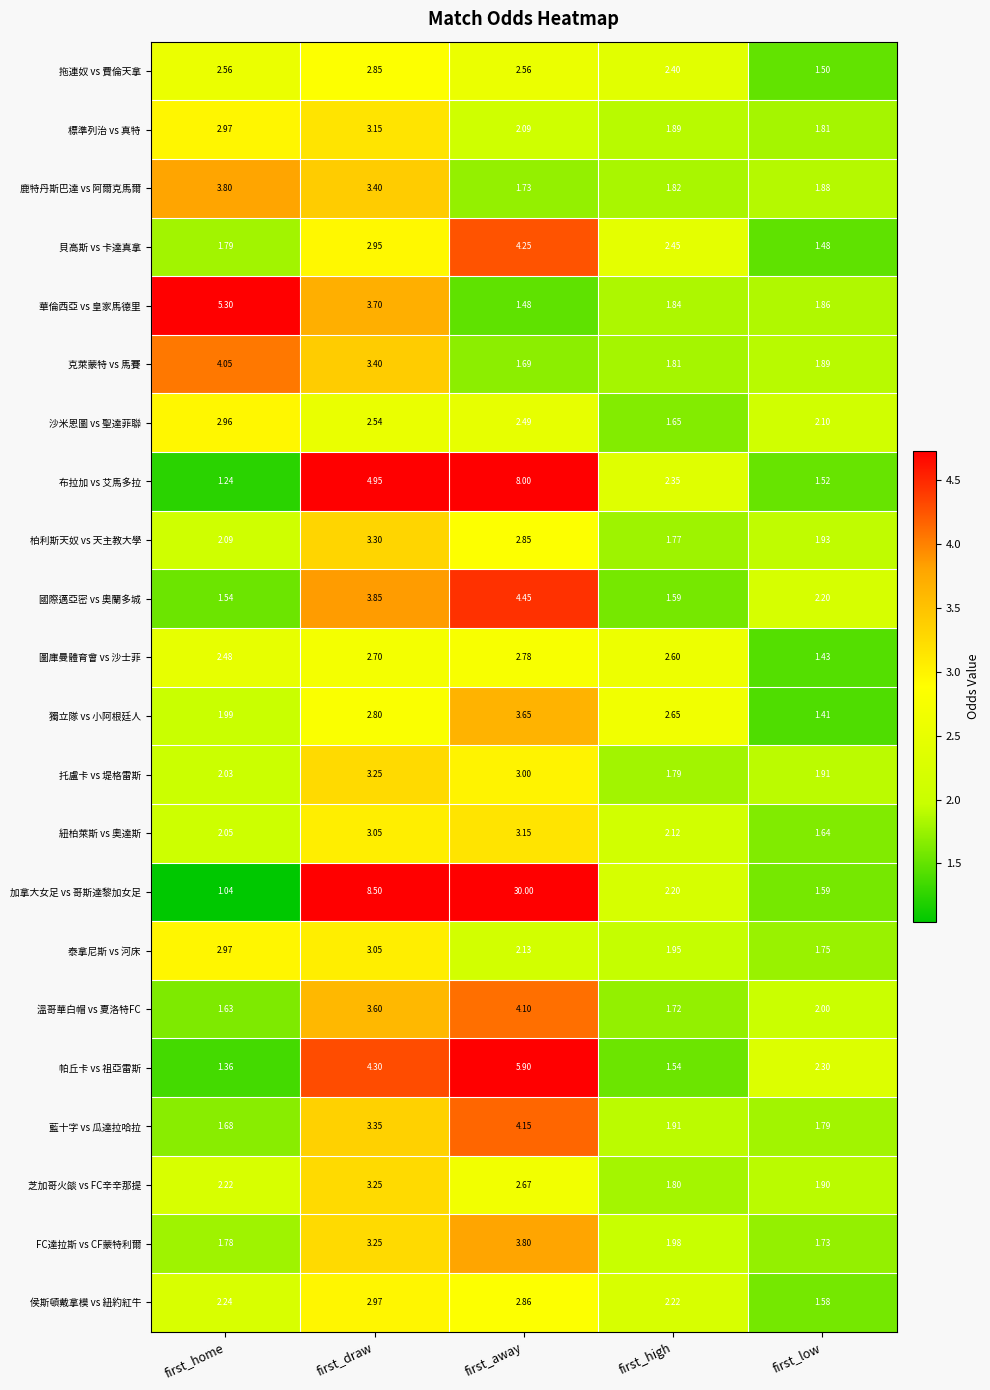

Where is FC達拉斯 vs CF蒙特利爾 nearest to the value 2?

first_high